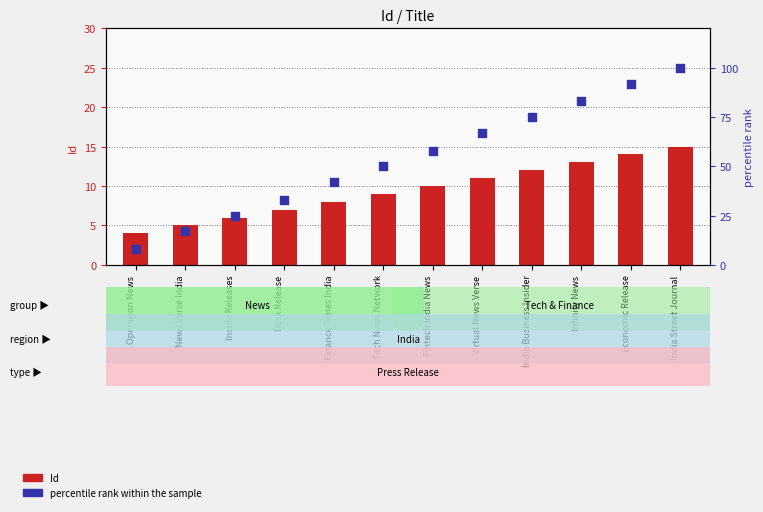

What are all the series names shown in the legend?

Id, percentile rank within the sample